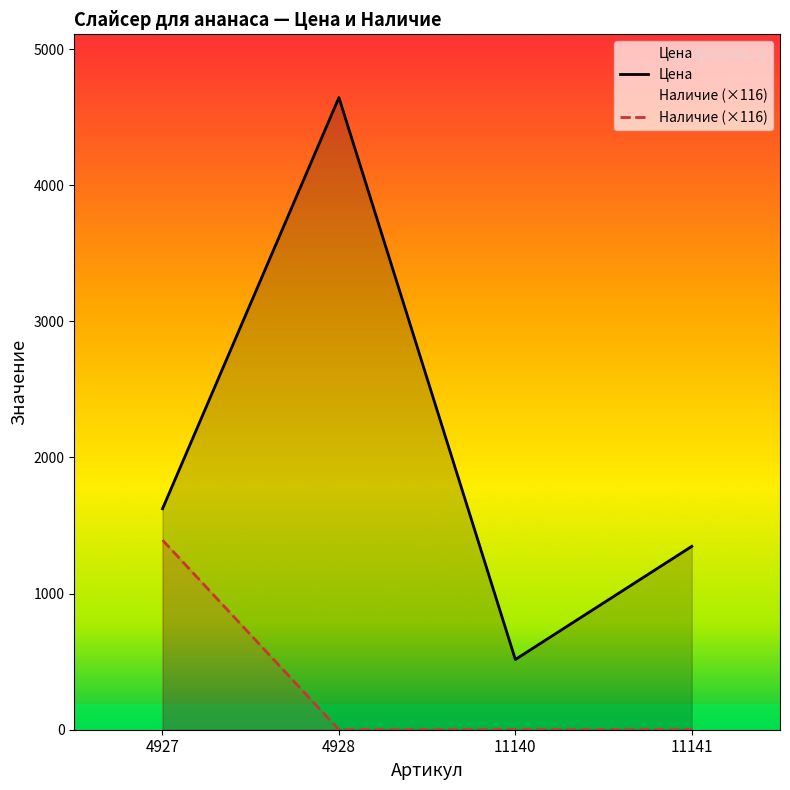

What is the difference between the highest and lowest values at 11140?

516.0